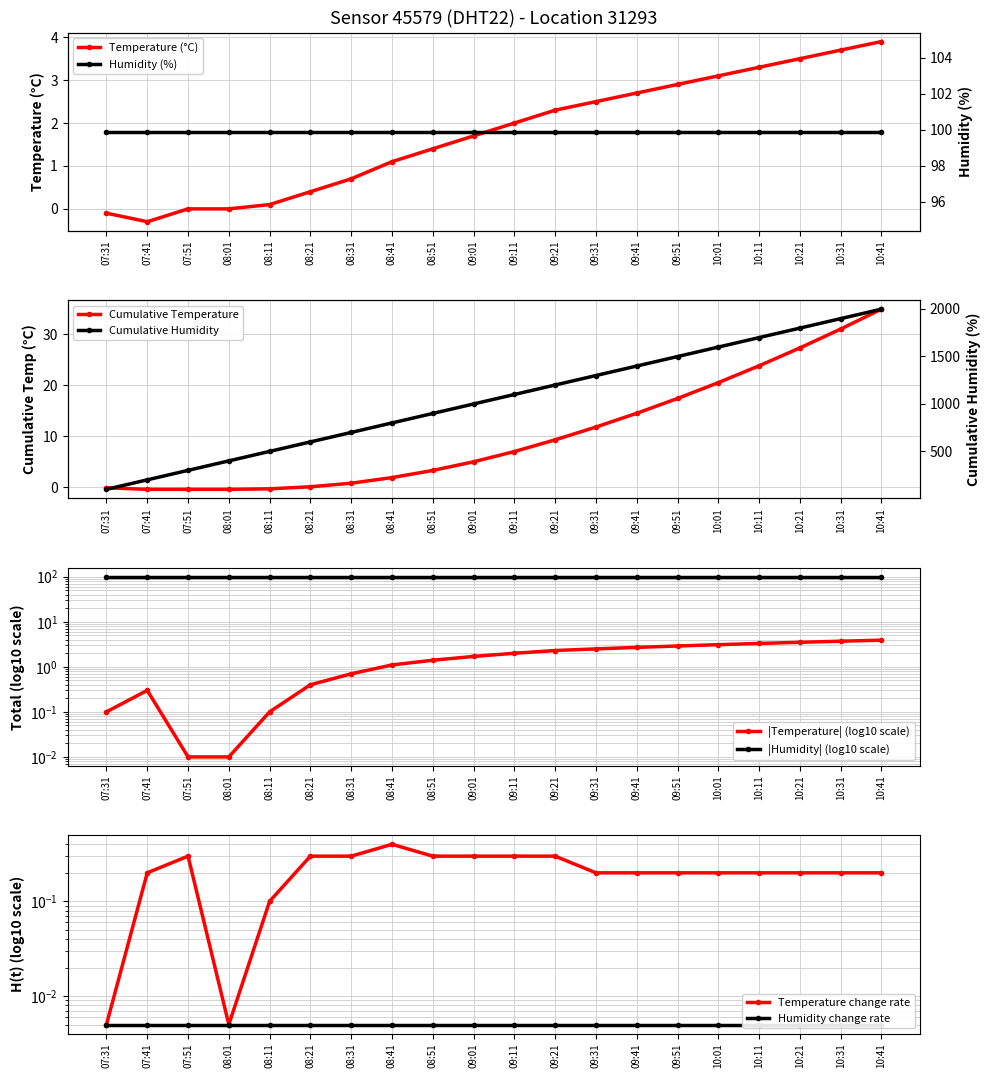

How many points are lower than both their immediate neighbors (excluding endpoints)?

1